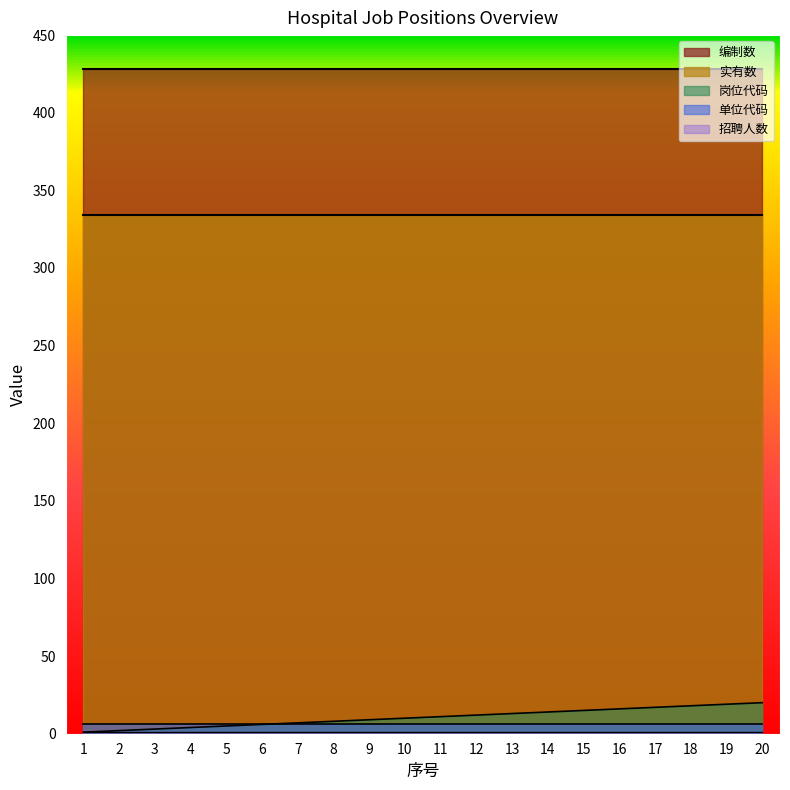

Reading right to left, list all the values displayed in this chart.

岗位代码: 20	19	18	17	16	15	14	13	12	11	10	9	8	7	6	5	4	3	2	1
单位代码: 6	6	6	6	6	6	6	6	6	6	6	6	6	6	6	6	6	6	6	6
编制数: 428	428	428	428	428	428	428	428	428	428	428	428	428	428	428	428	428	428	428	428
实有数: 334	334	334	334	334	334	334	334	334	334	334	334	334	334	334	334	334	334	334	334
招聘人数: 1	1	1	1	1	1	1	1	1	1	1	1	1	1	1	1	1	1	1	1